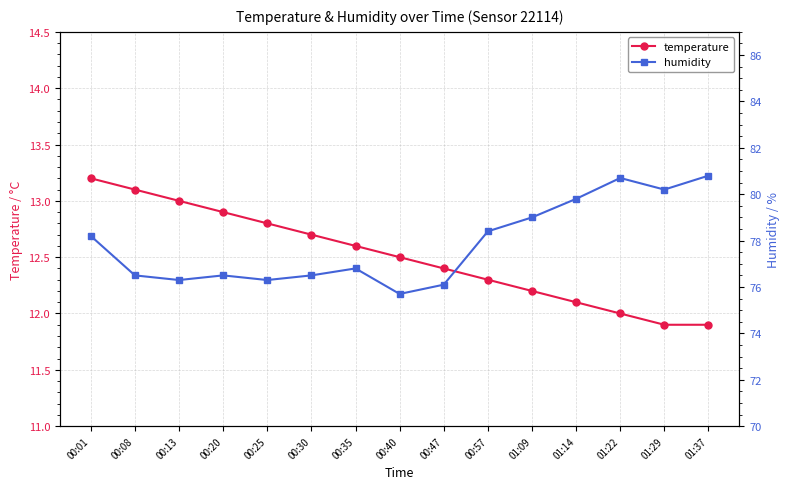

How many lines are shown in the chart?

2